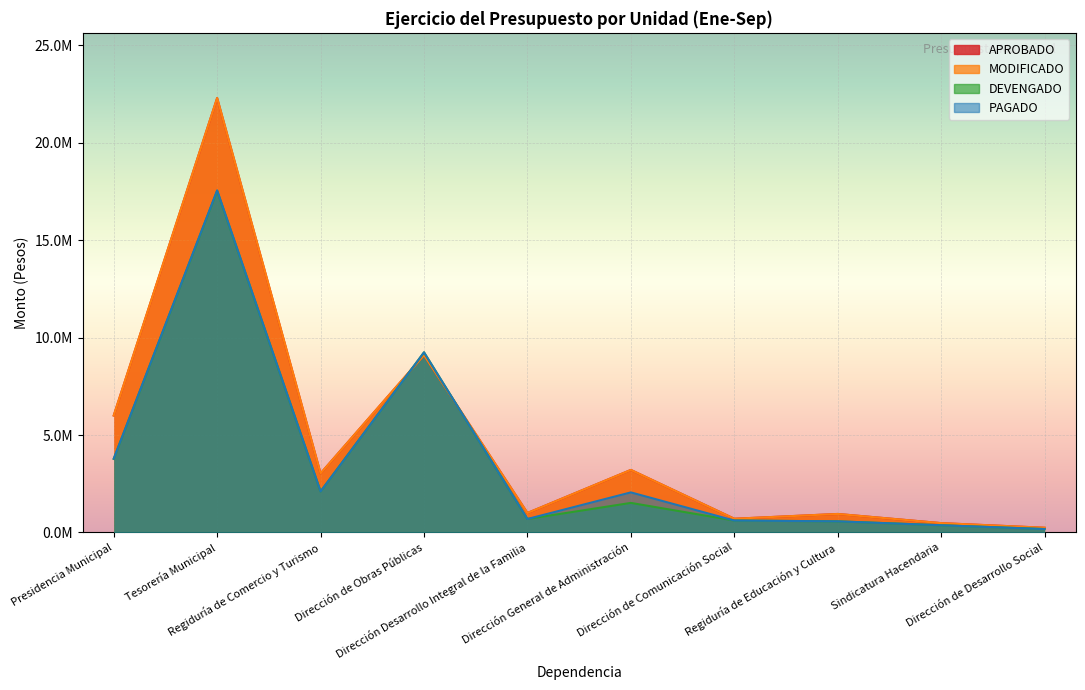

Reading left to right, transcribe all the data shown in this chart.

APROBADO: 5999877.0	22286516.9	3030000.0	9100000.0	1000000.0	3208749.4	705000.0	950000.0	480000.0	243000.0
MODIFICADO: 5999877.0	22286516.9	3030000.0	9100000.0	1000000.0	3208749.4	705000.0	950000.0	480000.0	243000.0
DEVENGADO: 3775689.9	17526380.4	2103771.7	9239500.5	692341.1	1517041.7	612439.3	571603.7	370763.9	176113.1
PAGADO: 3786346.7	17548362.4	2103771.7	9239500.5	692341.1	2055857.1	612439.3	571603.7	370763.9	176113.1